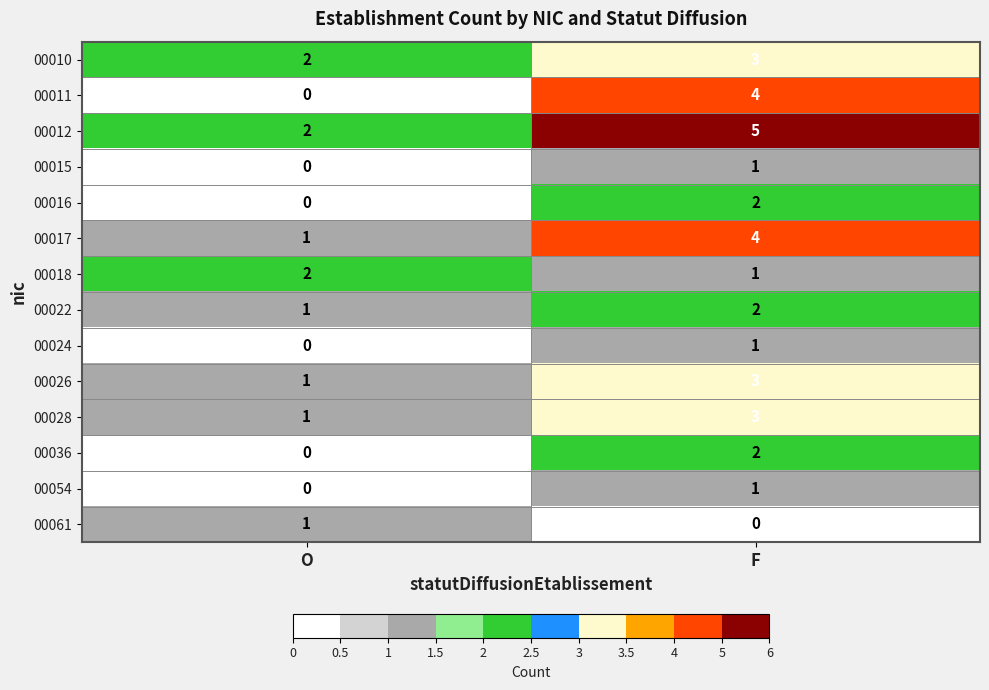

At how many categories does at least one series exceed 4?

1